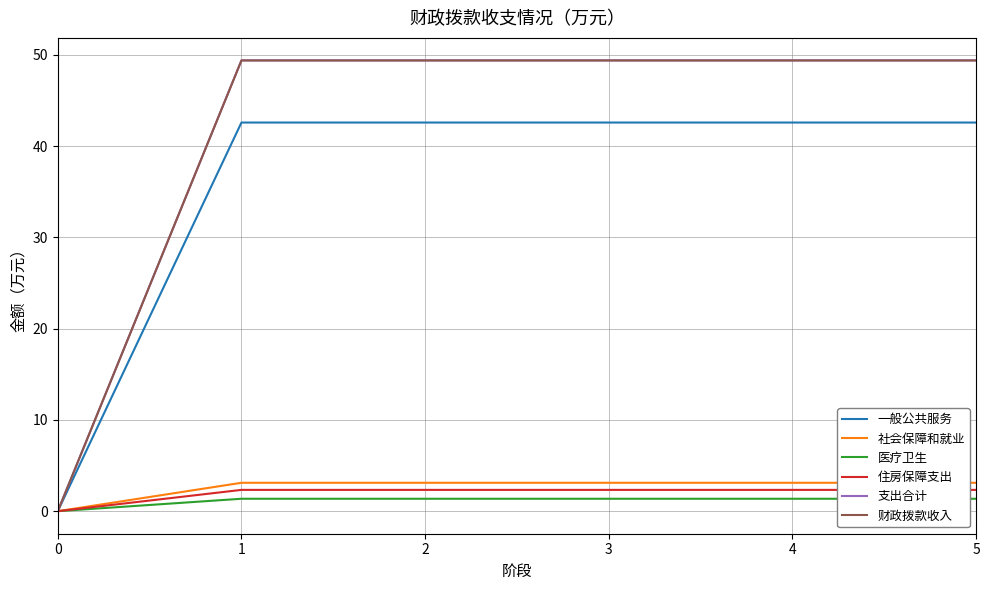

Reading right to left, extract all data points from this chart.

一般公共服务: 42.6	42.6	42.6	42.6	42.6	0.0
社会保障和就业: 3.1	3.1	3.1	3.1	3.1	0.0
医疗卫生: 1.4	1.4	1.4	1.4	1.4	0.0
住房保障支出: 2.3	2.3	2.3	2.3	2.3	0.0
支出合计: 49.4	49.4	49.4	49.4	49.4	0.0
财政拨款收入: 49.4	49.4	49.4	49.4	49.4	0.0